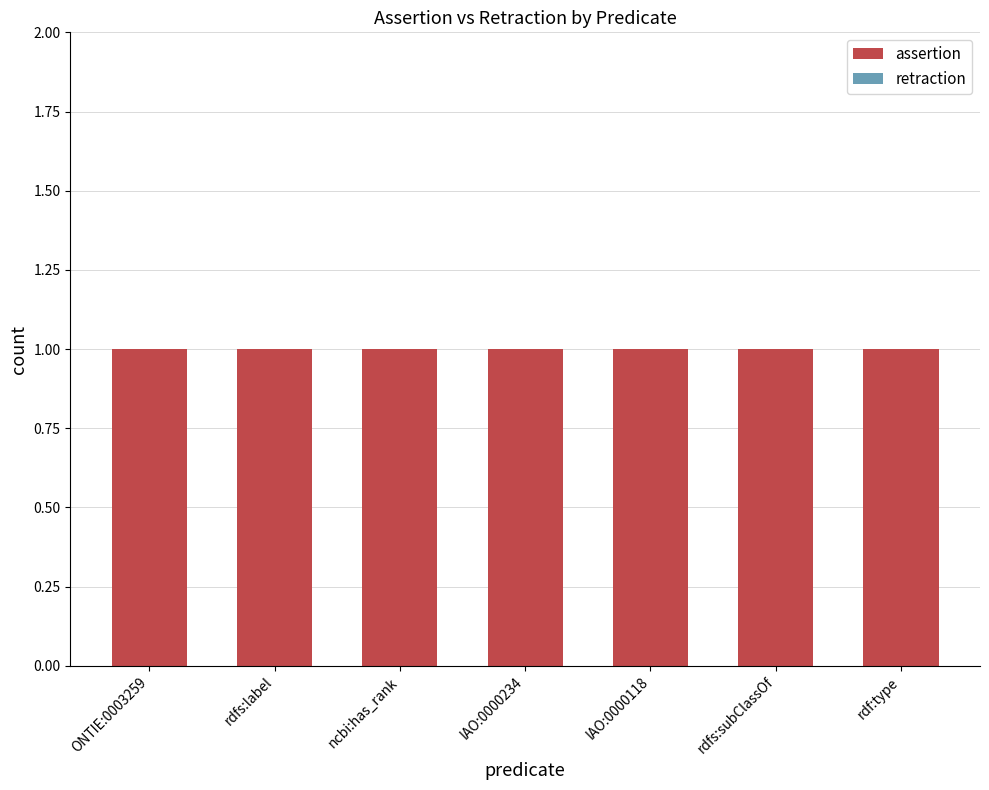

At which category is the sum across all series the highest?

ONTIE:0003259